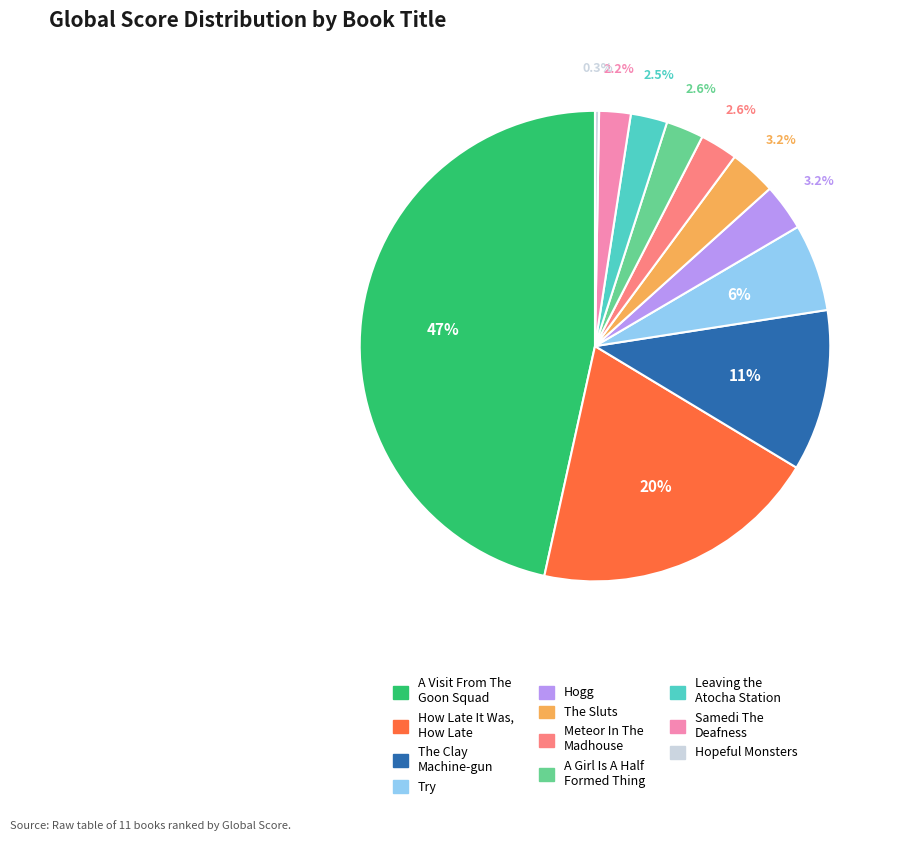

To the nearest percent, what is the average slice percentage?

9%